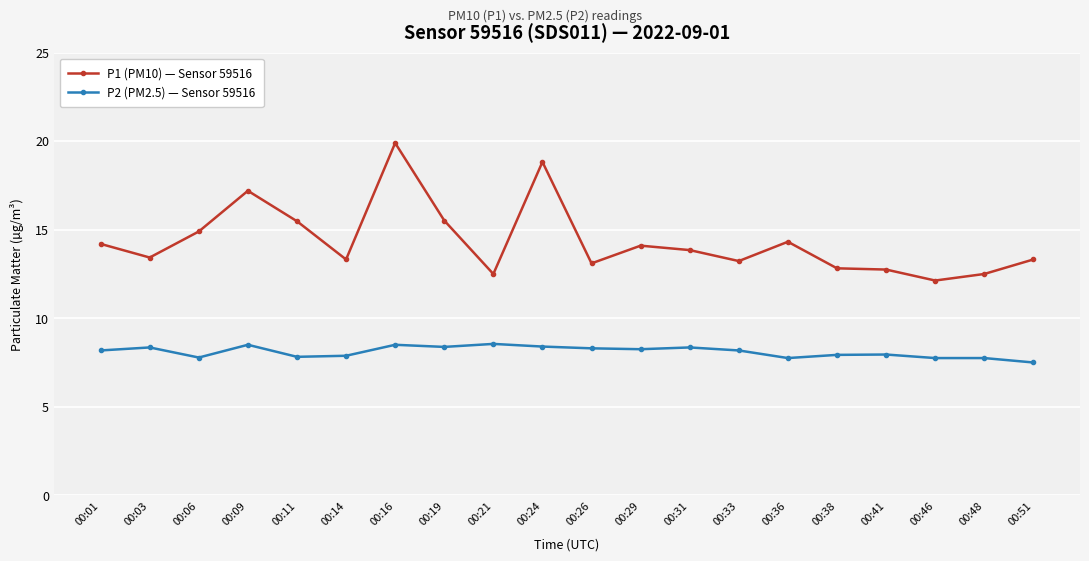

True or false: P2 (PM2.5) — Sensor 59516 has more than 2 points higher than both neighbors.

True